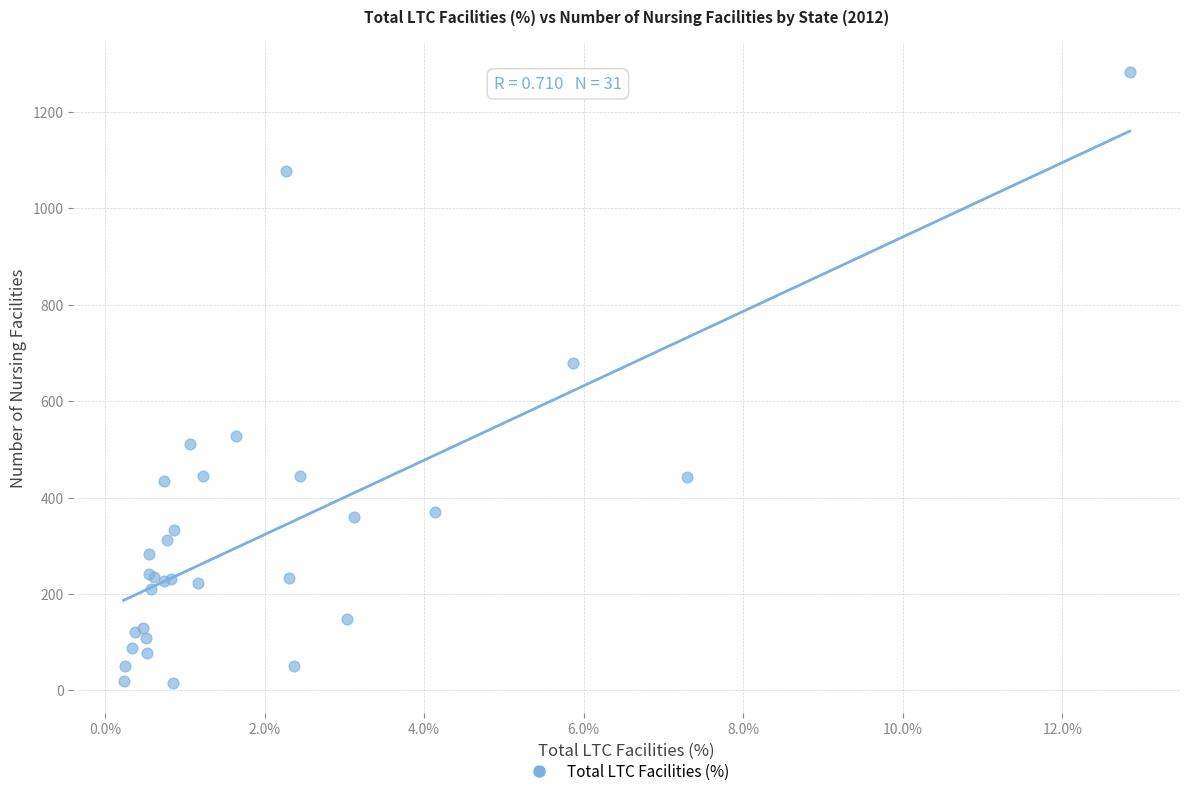

What Y value in the scatter plot is closest to 649?

679